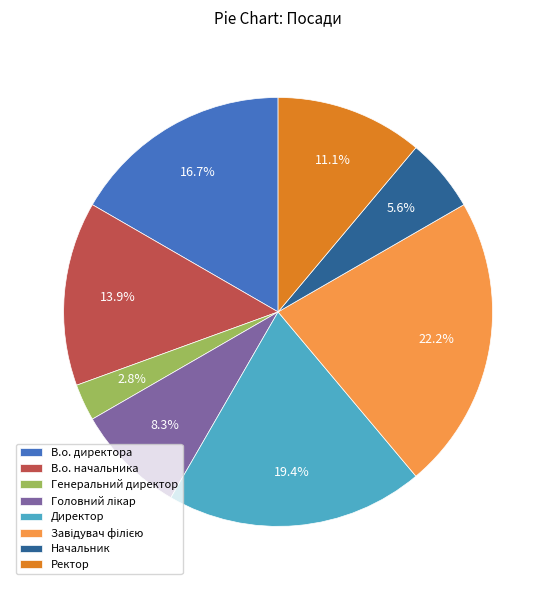

Is it true that В.о. начальника is 14% of the pie?

True